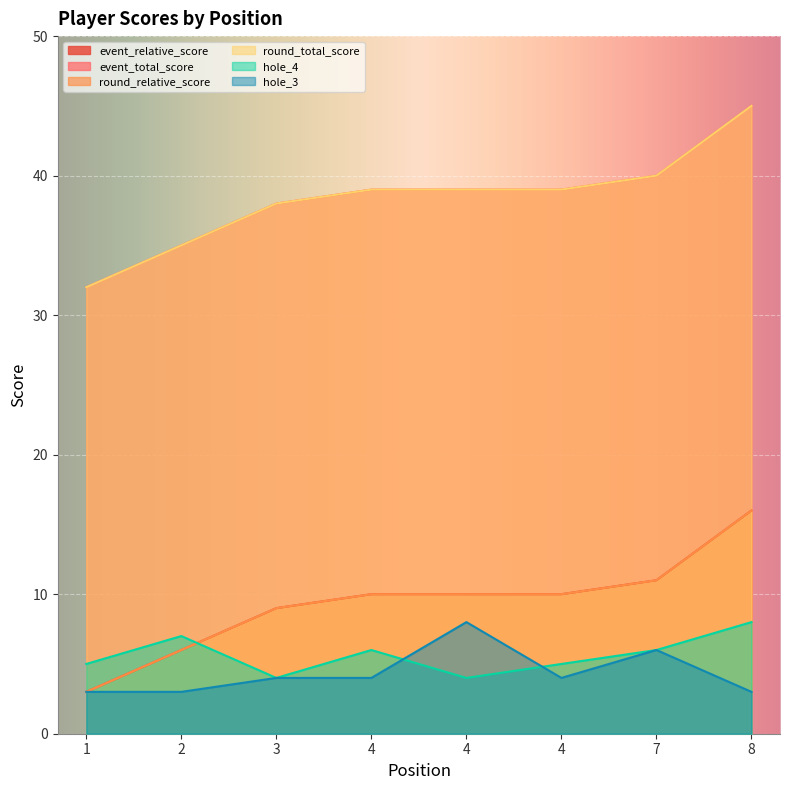

Which series has the widest spread of values?

event_relative_score